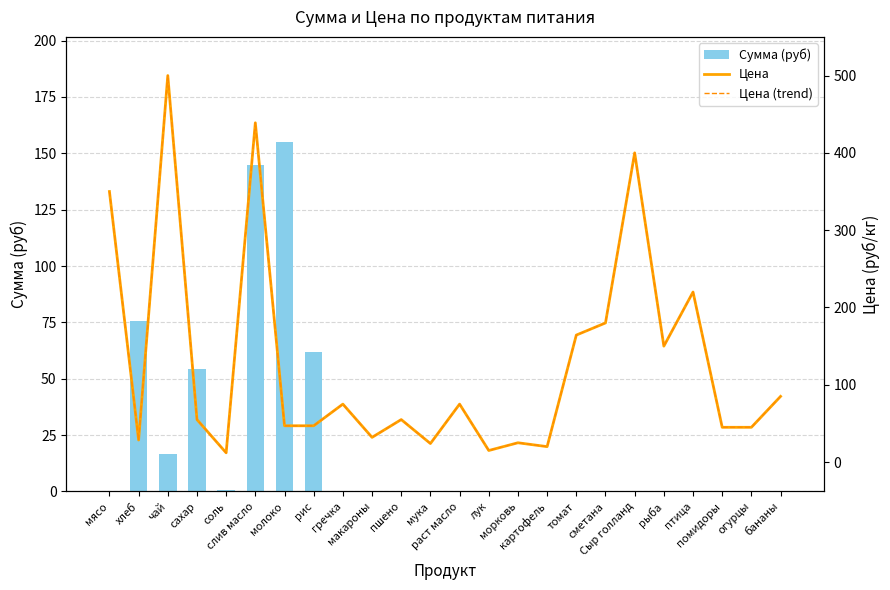

What is the difference between the highest and lowest values at макароны?

32.0